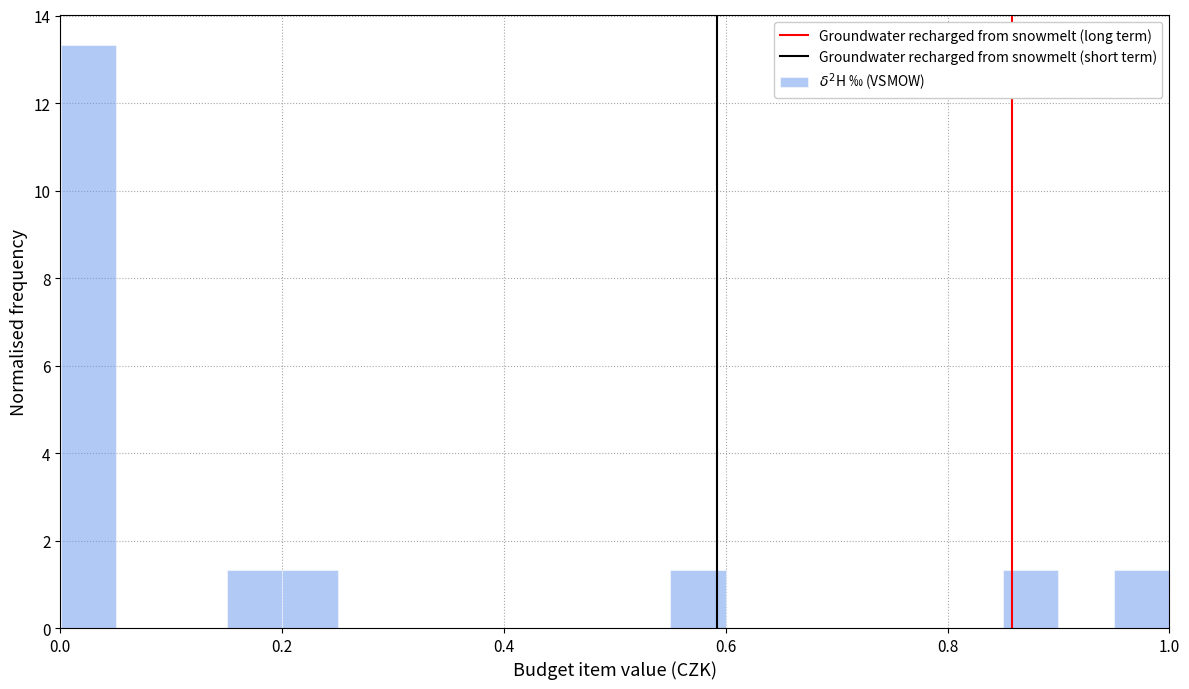

Read against the x-axis, roughly where is the centre of the tallest bar?

0.02